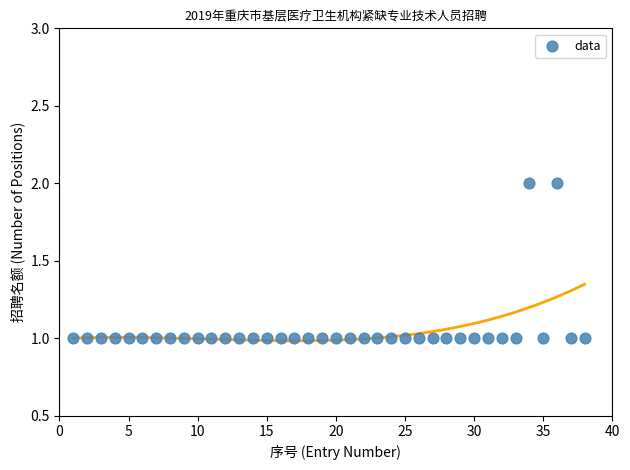

What is the range of X values (max minus min)?

37